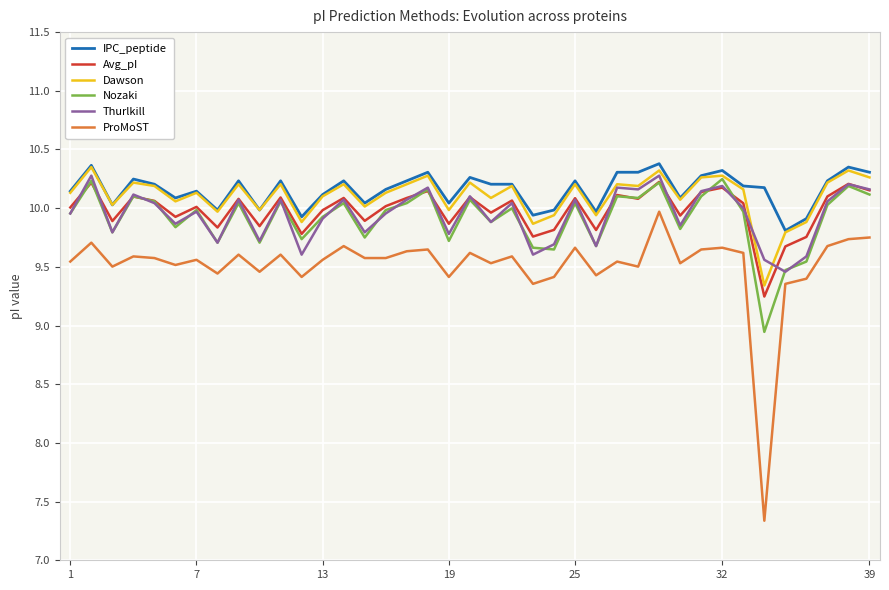

True or false: ProMoST and Avg_pI cross at least once.

False